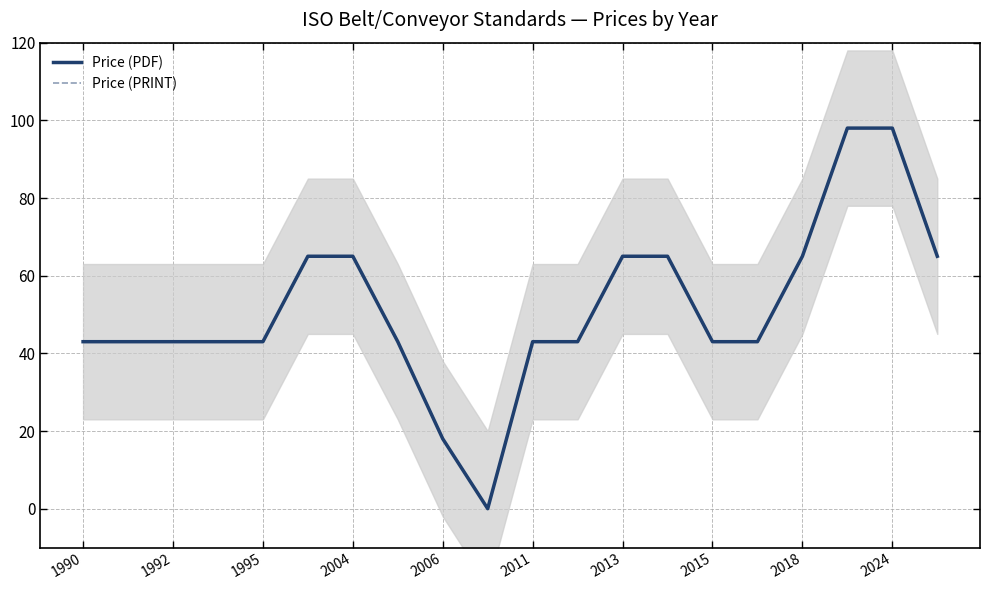

Does the chart display data point markers on the line(s)?

No